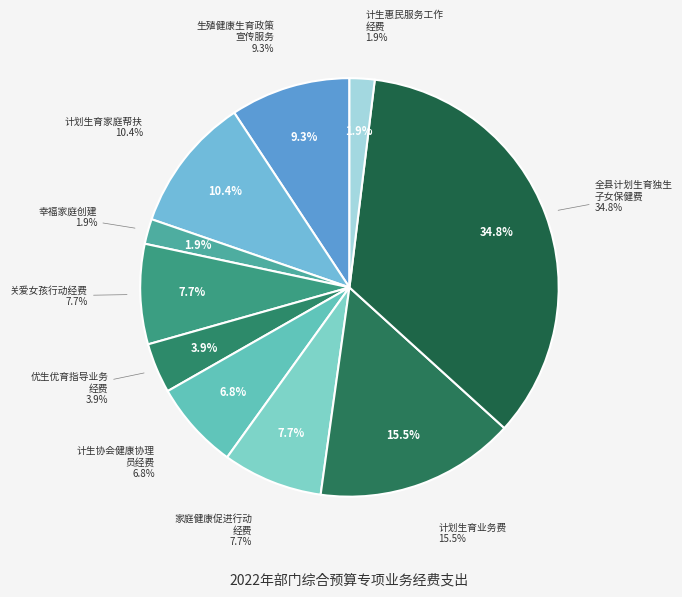

Is the sum of 优生优育指导业务经费 and 全县计划生育独生子女保健费 greater than half?

No